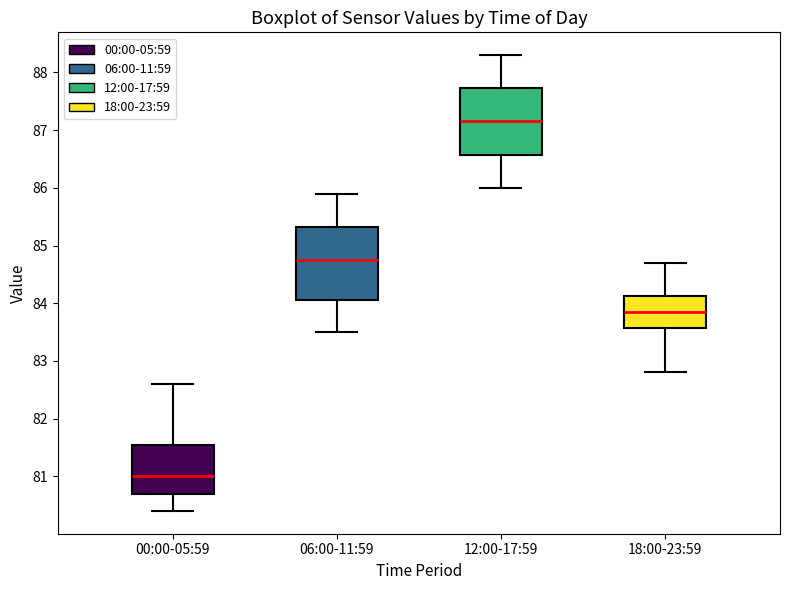

Reading left to right, transcribe this box plot: for each box, give where its median line is, the range the box spans, and where its two whiskers end, as read against the y-axis. The values are not printed on the chart, so give them approximately, as read against the axis.

00:00-05:59: median 81.0, box 80.7 to 81.6, whiskers 80.4 to 82.6
06:00-11:59: median 84.8, box 84.1 to 85.3, whiskers 83.5 to 85.9
12:00-17:59: median 87.2, box 86.6 to 87.7, whiskers 86.0 to 88.3
18:00-23:59: median 83.9, box 83.6 to 84.1, whiskers 82.8 to 84.7